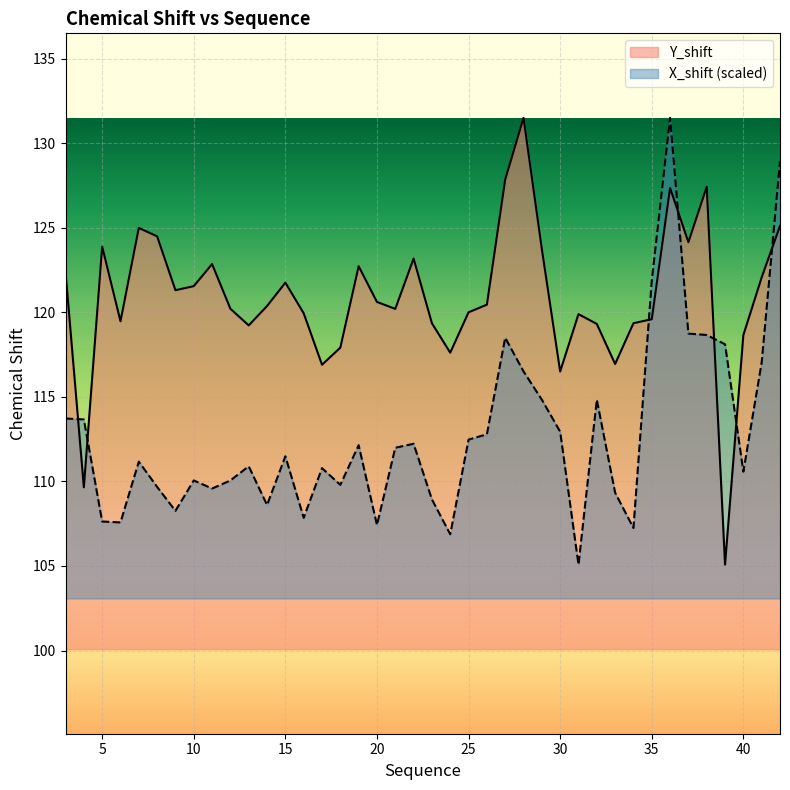

What are all the series names shown in the legend?

Y_shift, X_shift (scaled)